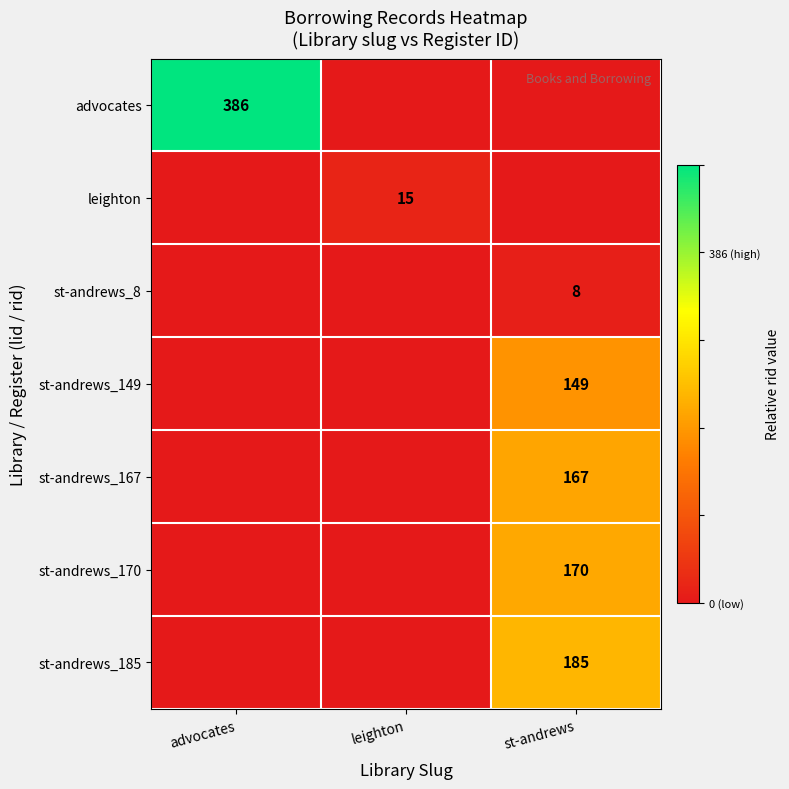

Is it true that st-andrews_170 equals 268 at st-andrews?

False